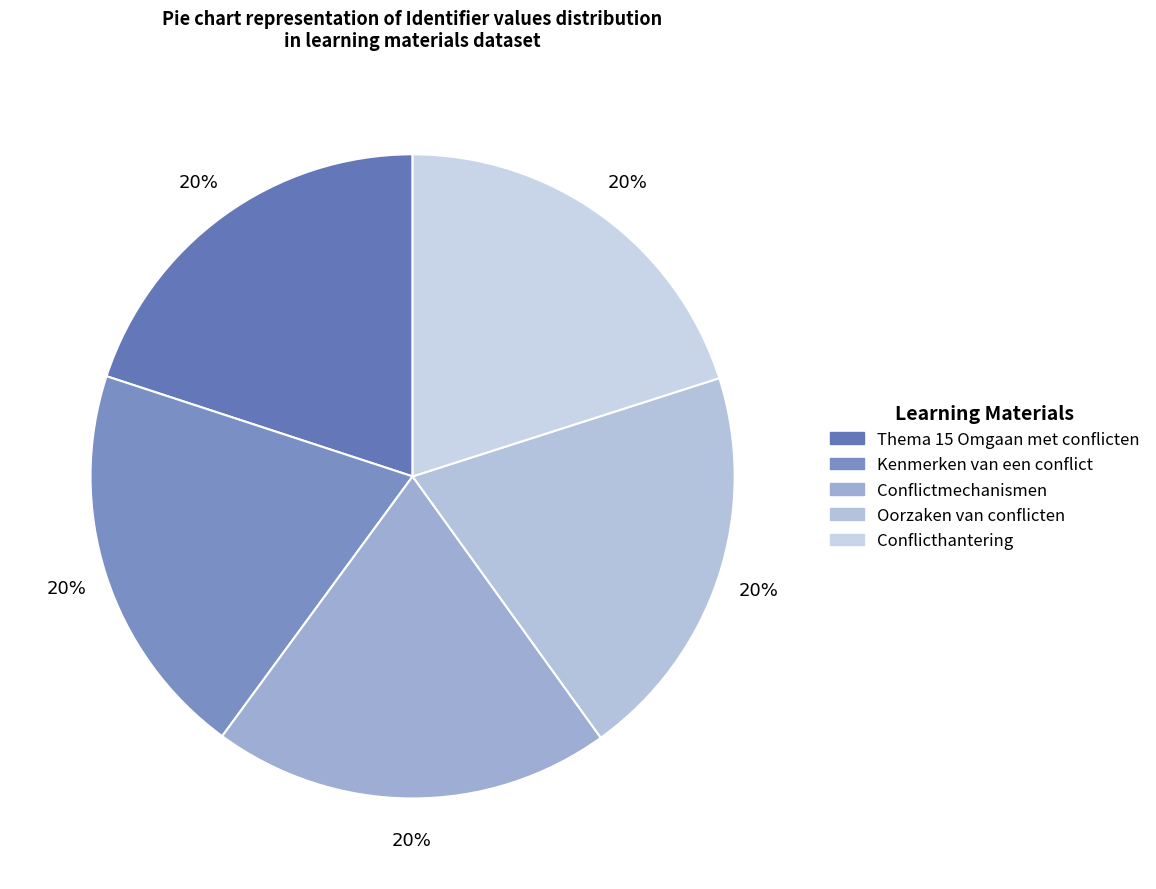

True or false: Kenmerken van een conflict accounts for 32% of the total.

False